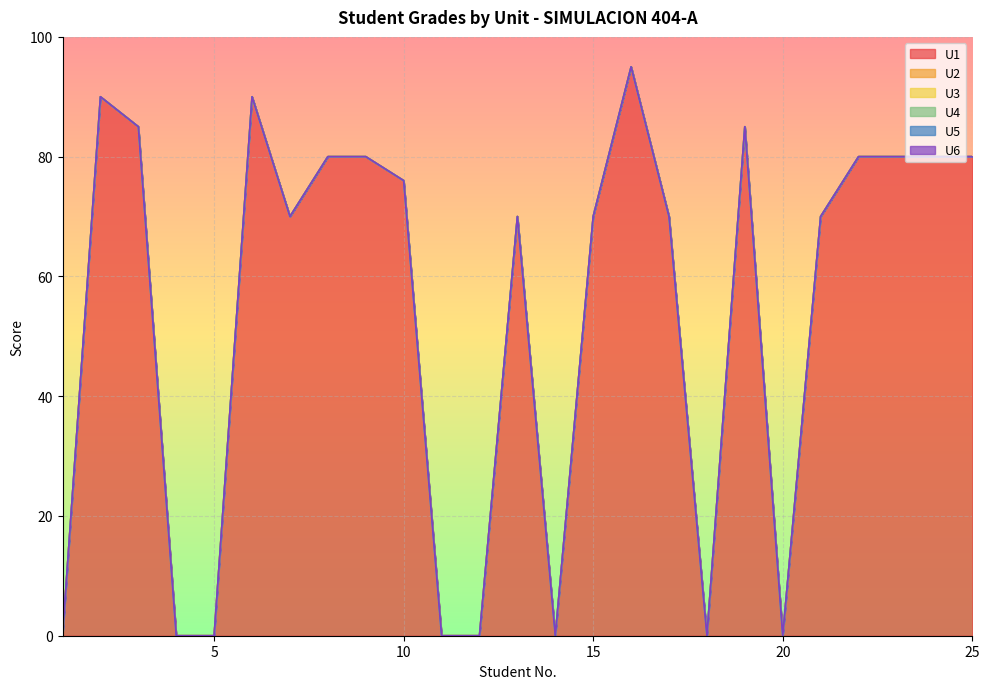

What is the greatest value displayed?

95